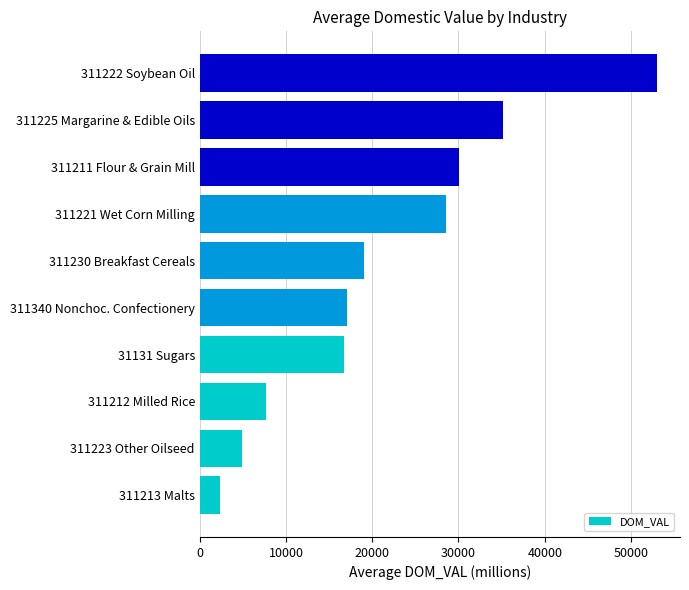

Reading bottom to top, list all the values displayed in this chart.

311213 Malts=2400.3	311223 Other Oilseed=4936.9	311212 Milled Rice=7700.4	31131 Sugars=16769.2	311340 Nonchoc. Confectionery=17108.9	311230 Breakfast Cereals=19031.3	311221 Wet Corn Milling=28529.5	311211 Flour & Grain Mill=30026.8	311225 Margarine & Edible Oils=35198.3	311222 Soybean Oil=53028.4